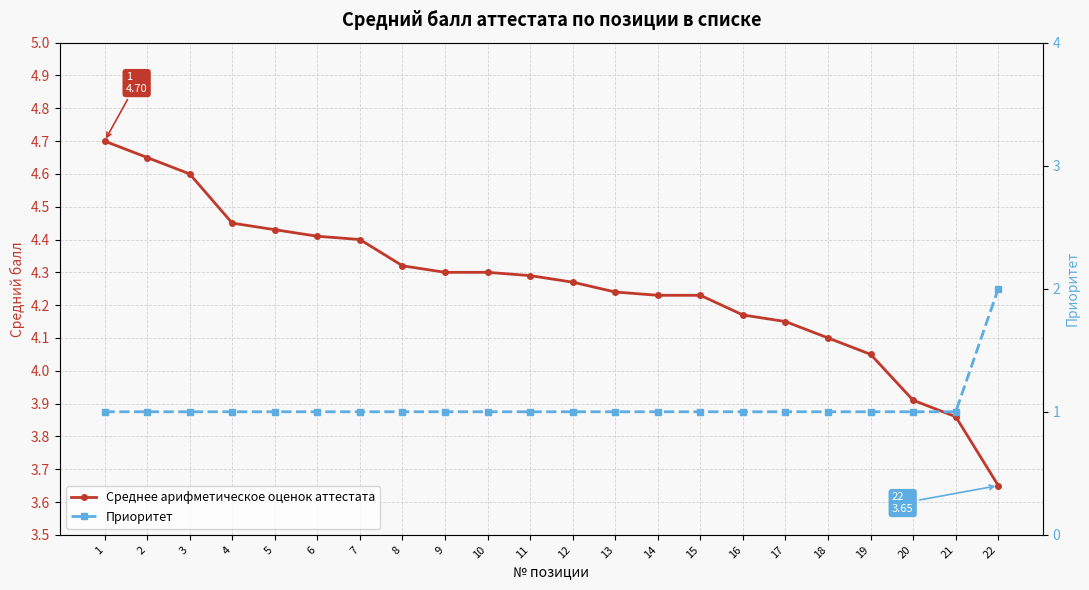

What is the approximate value of Приоритет at 8?

1.0